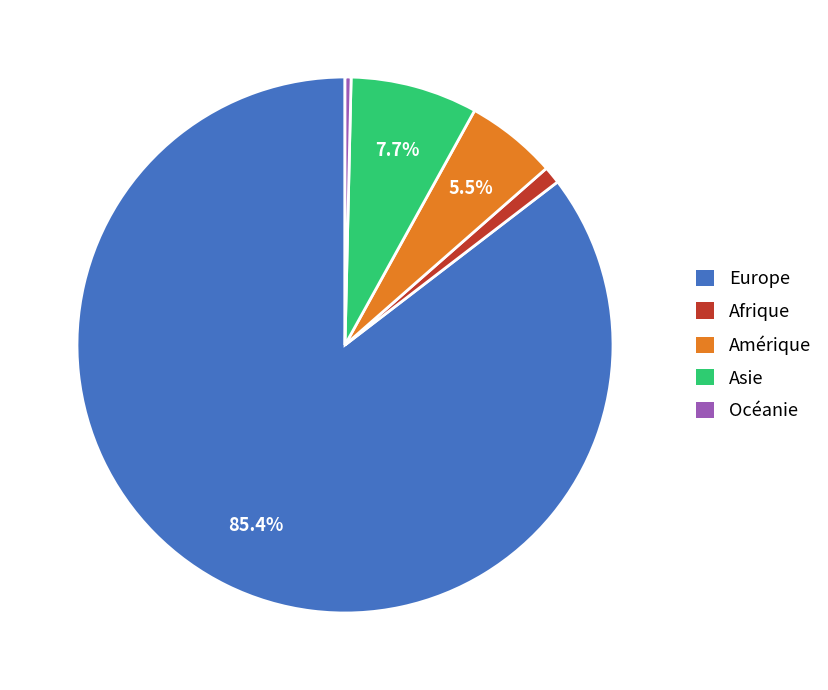

Which has a higher value, Asie or Europe?

Europe